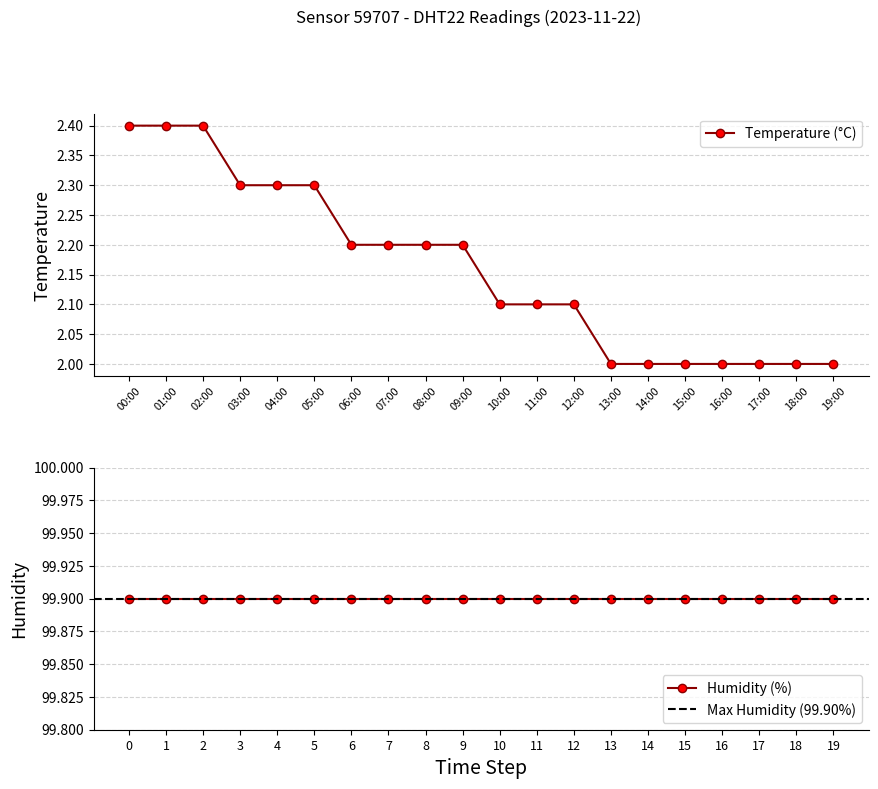

What value does the data have at 08:00?

2.2